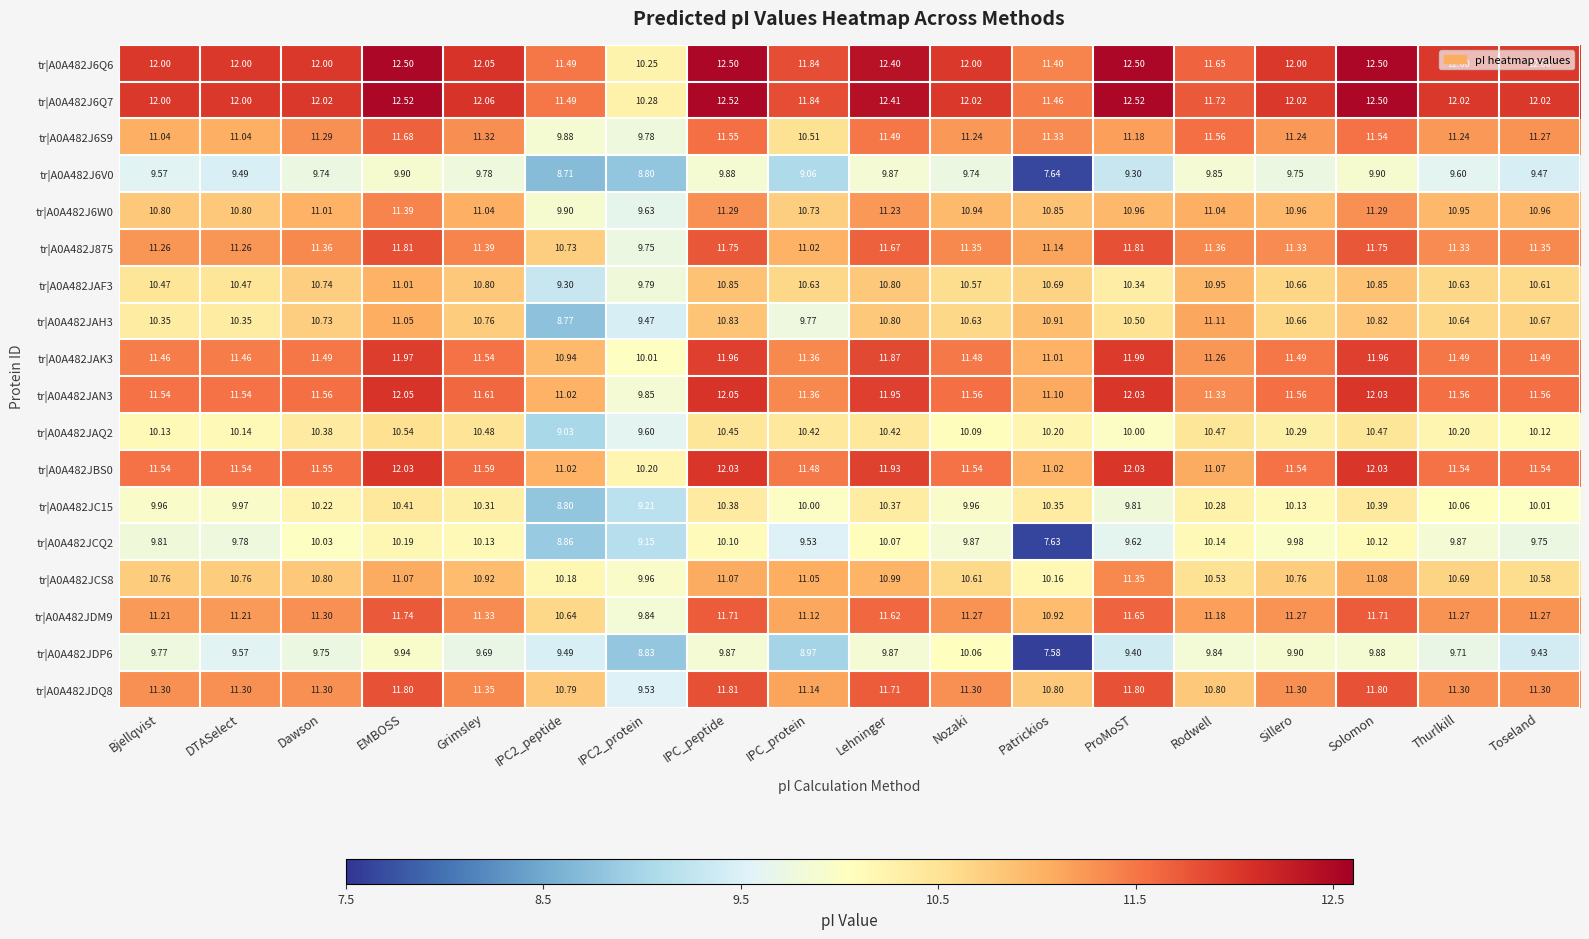

Where does the tr|A0A482JDM9 series first go above 11?

Bjellqvist